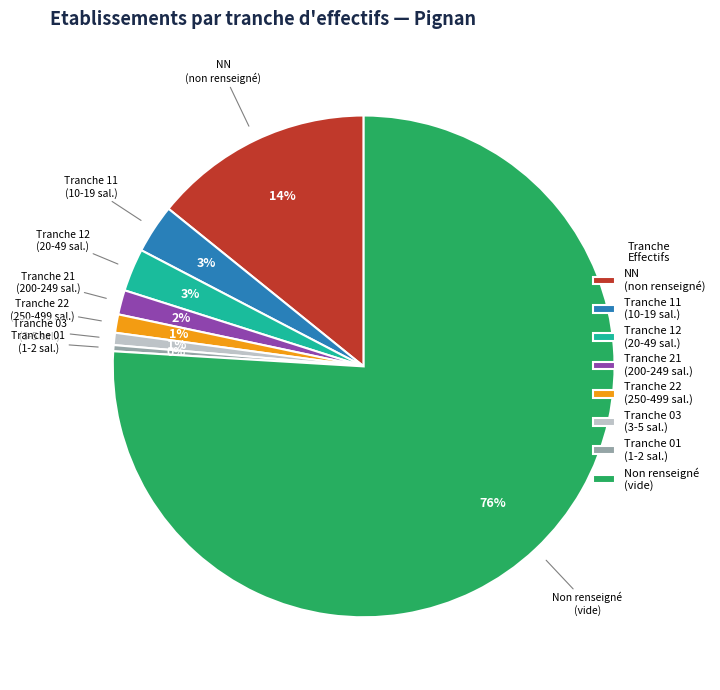

What is the largest slice in the pie chart?

Non renseigné (vide)